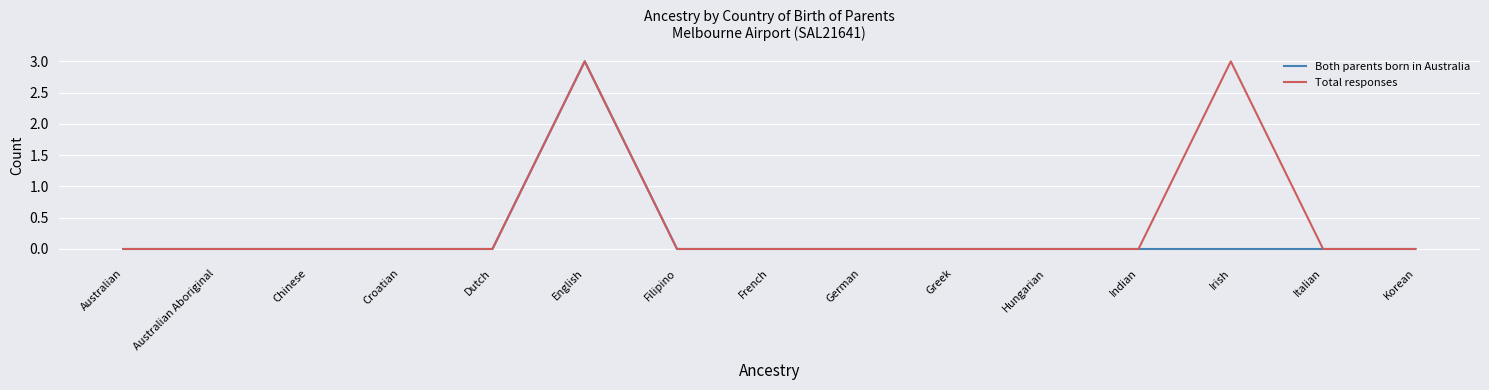

The Both parents born in Australia series shows 0 at Chinese. True or false?

True